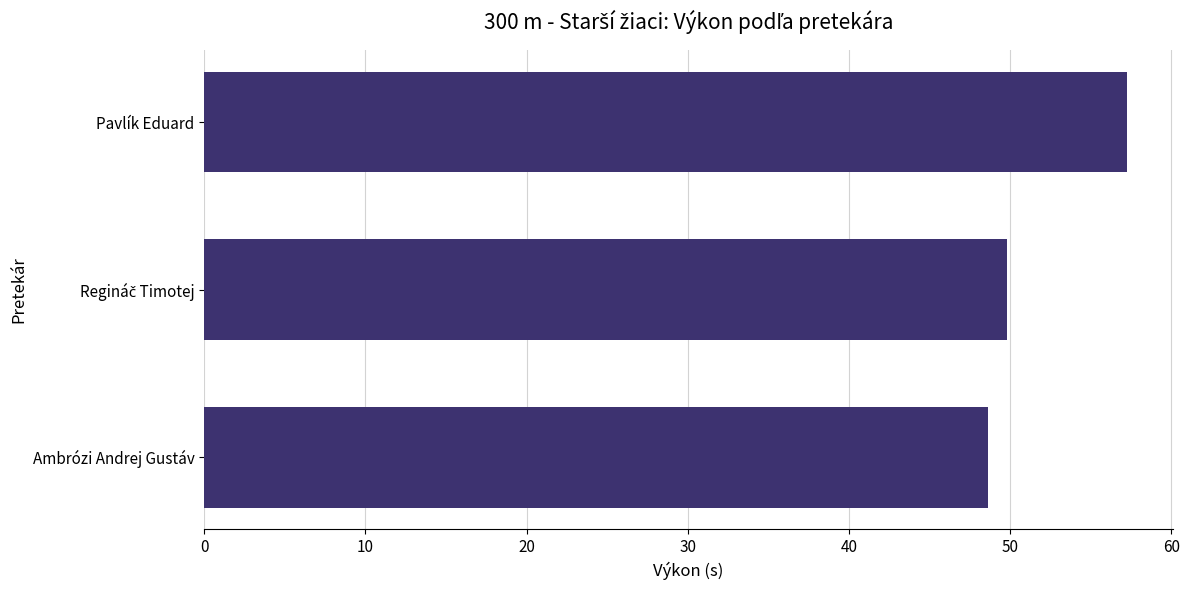

What is the sum of all values?

155.7